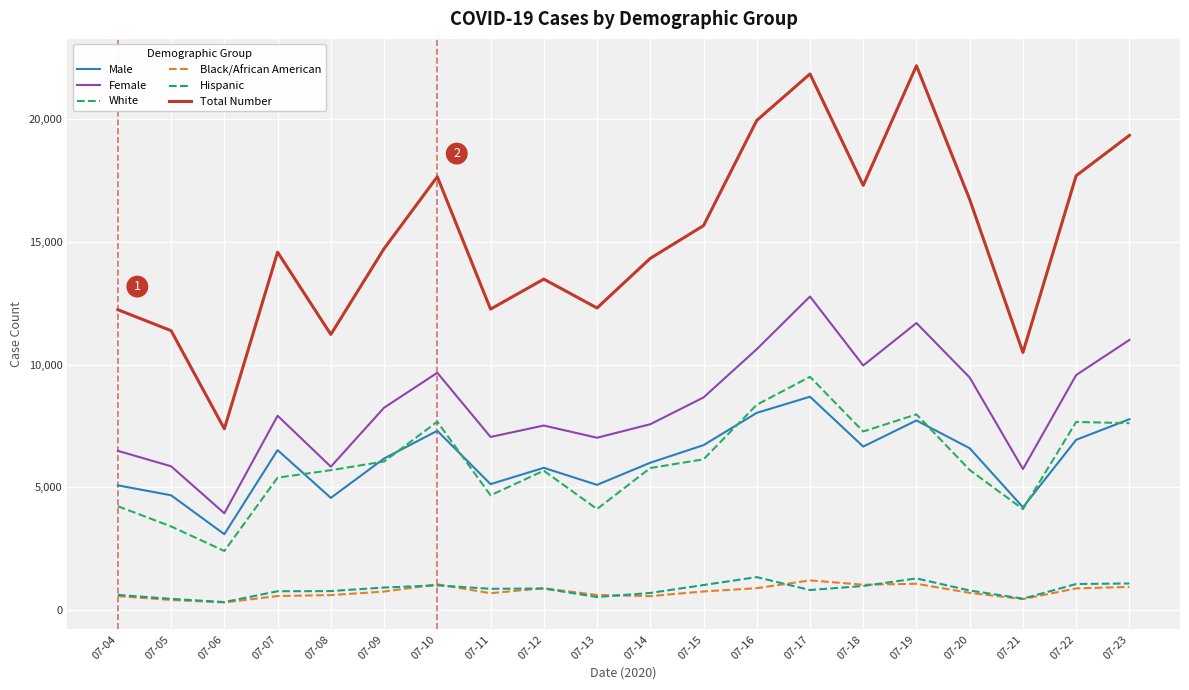

Which series changed the most between 07-09 and 07-15?

Total Number